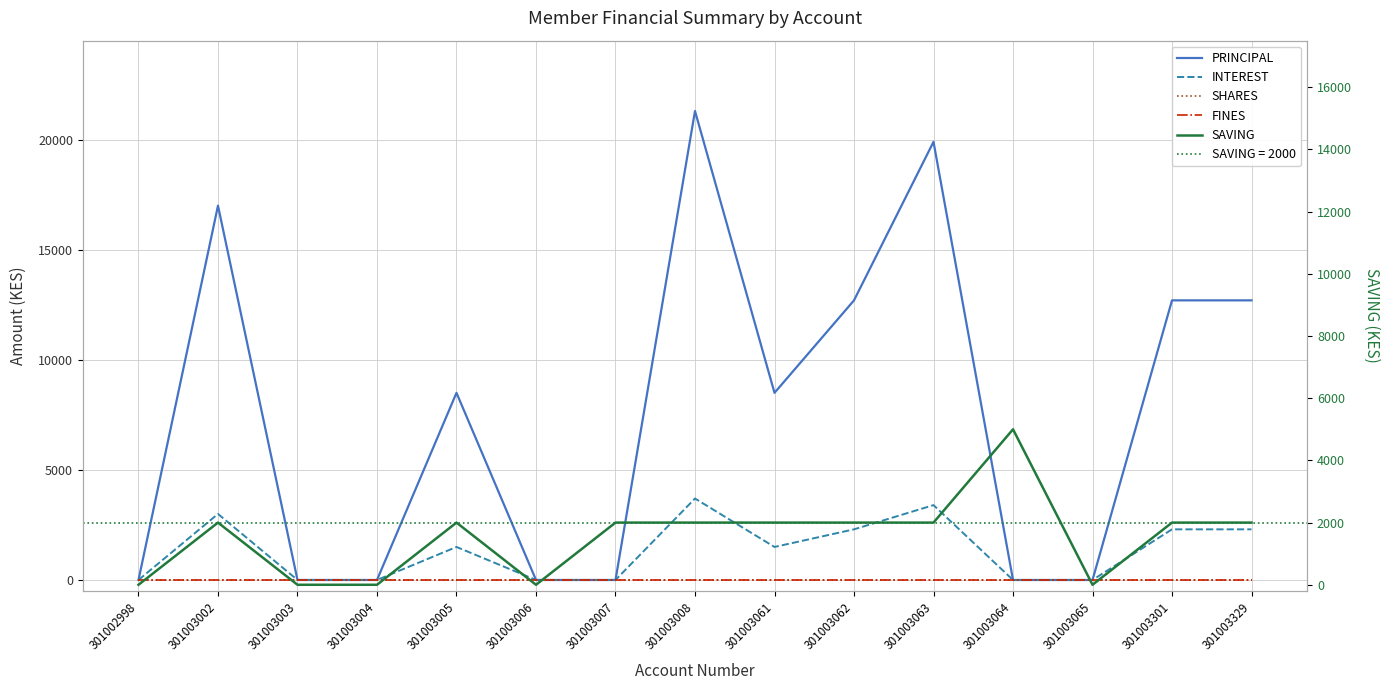

What is the average value of the SAVING series?

1533